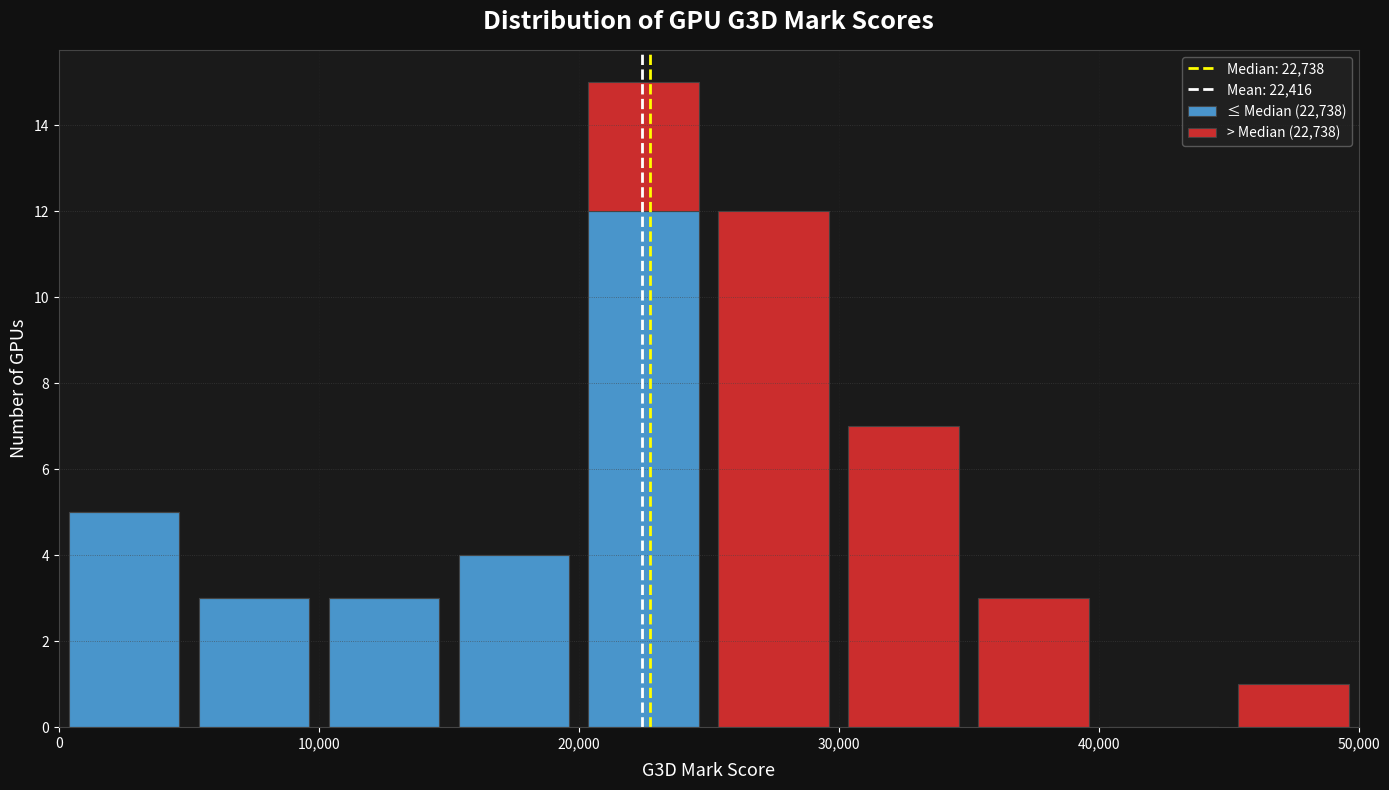

What is the total height of the stacked bar covering 5000 to 10000 on the x-axis? The values are not printed on the chart, so give them approximately, as read against the axis.

3